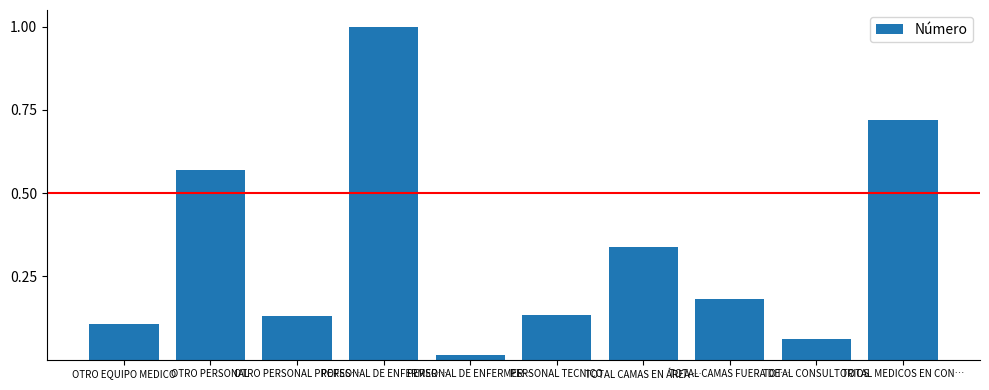

Does the chart contain stacked bars?

No